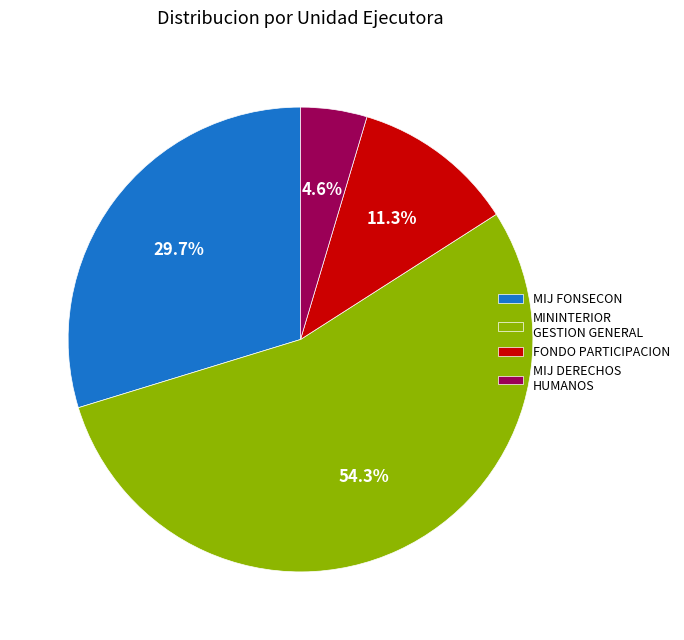

Rank the categories by value from highest to lowest.

MININTERIOR GESTION GENERAL, MIJ FONSECON, FONDO PARTICIPACION, MIJ DERECHOS HUMANOS